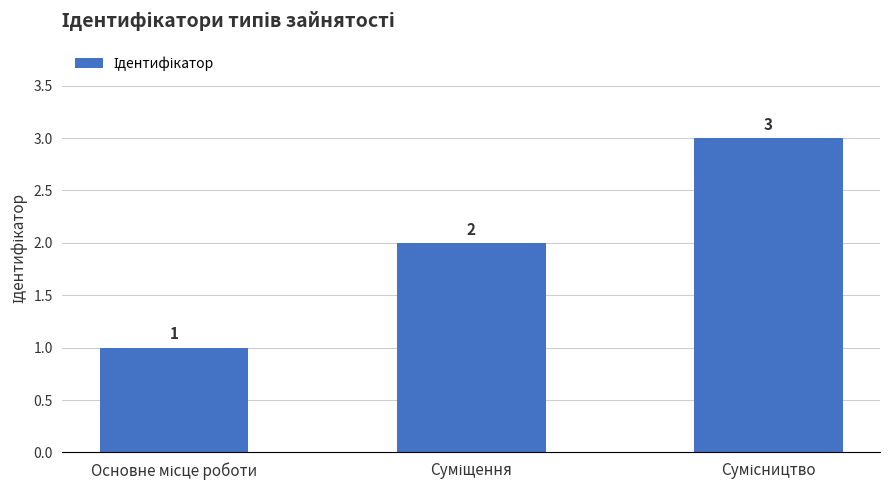

Count the values in the range 1 to 3.

3